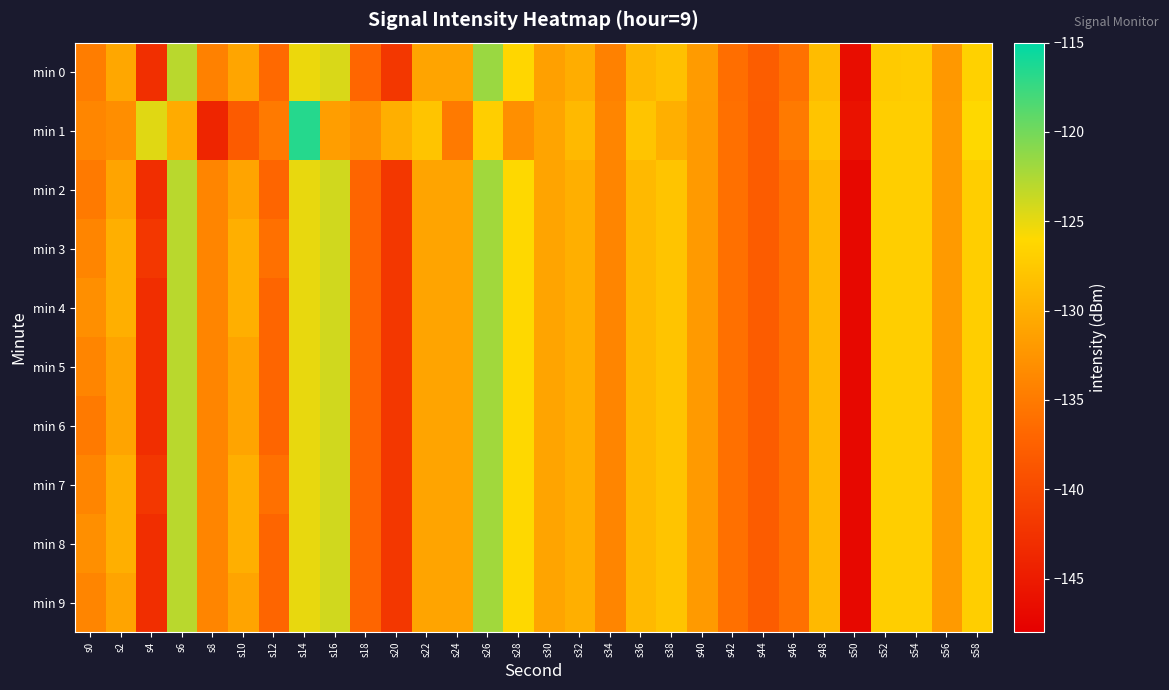

Reading left to right, extract all data points from this chart.

min 0: s0=-134.8	s2=-130.8	s4=-142.9	s6=-123.0	s8=-134.4	s10=-131.0	s12=-136.6	s14=-125.2	s16=-124.4	s18=-136.9	s20=-142.0	s22=-131.0	s24=-131.0	s26=-121.7	s28=-126.2	s30=-131.4	s32=-130.2	s34=-134.3	s36=-129.2	s38=-128.3	s40=-131.9	s42=-136.2	s44=-137.9	s46=-135.9	s48=-128.7	s50=-146.5	s52=-127.4	s54=-127.2	s56=-132.2	s58=-126.7
min 1: s0=-133.9	s2=-133.1	s4=-124.7	s6=-130.3	s8=-144.0	s10=-138.2	s12=-135.0	s14=-116.6	s16=-131.6	s18=-133.0	s20=-130.0	s22=-128.0	s24=-135.0	s26=-127.0	s28=-133.0	s30=-131.0	s32=-129.0	s34=-134.0	s36=-128.0	s38=-130.0	s40=-132.0	s42=-136.0	s44=-138.0	s46=-135.0	s48=-128.0	s50=-146.0	s52=-127.0	s54=-127.0	s56=-132.0	s58=-126.0
min 2: s0=-135.0	s2=-131.0	s4=-143.0	s6=-123.0	s8=-134.0	s10=-131.0	s12=-137.0	s14=-125.0	s16=-124.0	s18=-137.0	s20=-142.0	s22=-131.0	s24=-131.0	s26=-122.0	s28=-126.0	s30=-131.0	s32=-130.0	s34=-134.0	s36=-129.0	s38=-128.0	s40=-132.0	s42=-136.0	s44=-138.0	s46=-136.0	s48=-129.0	s50=-147.0	s52=-127.0	s54=-127.0	s56=-132.0	s58=-127.0
min 3: s0=-134.0	s2=-130.0	s4=-142.0	s6=-123.0	s8=-134.0	s10=-130.0	s12=-136.0	s14=-125.0	s16=-124.0	s18=-137.0	s20=-142.0	s22=-131.0	s24=-131.0	s26=-122.0	s28=-126.0	s30=-131.0	s32=-130.0	s34=-134.0	s36=-129.0	s38=-128.0	s40=-132.0	s42=-136.0	s44=-138.0	s46=-136.0	s48=-129.0	s50=-147.0	s52=-127.0	s54=-127.0	s56=-132.0	s58=-127.0
min 4: s0=-133.0	s2=-130.0	s4=-143.0	s6=-123.0	s8=-134.0	s10=-130.0	s12=-137.0	s14=-125.0	s16=-124.0	s18=-137.0	s20=-142.0	s22=-131.0	s24=-131.0	s26=-122.0	s28=-126.0	s30=-131.0	s32=-130.0	s34=-134.0	s36=-129.0	s38=-128.0	s40=-132.0	s42=-136.0	s44=-138.0	s46=-136.0	s48=-129.0	s50=-147.0	s52=-127.0	s54=-127.0	s56=-132.0	s58=-127.0
min 5: s0=-134.0	s2=-131.0	s4=-143.0	s6=-123.0	s8=-134.0	s10=-131.0	s12=-137.0	s14=-125.0	s16=-124.0	s18=-137.0	s20=-142.0	s22=-131.0	s24=-131.0	s26=-122.0	s28=-126.0	s30=-131.0	s32=-130.0	s34=-134.0	s36=-129.0	s38=-128.0	s40=-132.0	s42=-136.0	s44=-138.0	s46=-136.0	s48=-129.0	s50=-147.0	s52=-127.0	s54=-127.0	s56=-132.0	s58=-127.0
min 6: s0=-135.0	s2=-131.0	s4=-143.0	s6=-123.0	s8=-134.0	s10=-131.0	s12=-137.0	s14=-125.0	s16=-124.0	s18=-137.0	s20=-142.0	s22=-131.0	s24=-131.0	s26=-122.0	s28=-126.0	s30=-131.0	s32=-130.0	s34=-134.0	s36=-129.0	s38=-128.0	s40=-132.0	s42=-136.0	s44=-138.0	s46=-136.0	s48=-129.0	s50=-147.0	s52=-127.0	s54=-127.0	s56=-132.0	s58=-127.0
min 7: s0=-134.0	s2=-130.0	s4=-142.0	s6=-123.0	s8=-134.0	s10=-130.0	s12=-136.0	s14=-125.0	s16=-124.0	s18=-137.0	s20=-142.0	s22=-131.0	s24=-131.0	s26=-122.0	s28=-126.0	s30=-131.0	s32=-130.0	s34=-134.0	s36=-129.0	s38=-128.0	s40=-132.0	s42=-136.0	s44=-138.0	s46=-136.0	s48=-129.0	s50=-147.0	s52=-127.0	s54=-127.0	s56=-132.0	s58=-127.0
min 8: s0=-133.0	s2=-130.0	s4=-143.0	s6=-123.0	s8=-134.0	s10=-130.0	s12=-137.0	s14=-125.0	s16=-124.0	s18=-137.0	s20=-142.0	s22=-131.0	s24=-131.0	s26=-122.0	s28=-126.0	s30=-131.0	s32=-130.0	s34=-134.0	s36=-129.0	s38=-128.0	s40=-132.0	s42=-136.0	s44=-138.0	s46=-136.0	s48=-129.0	s50=-147.0	s52=-127.0	s54=-127.0	s56=-132.0	s58=-127.0
min 9: s0=-134.0	s2=-131.0	s4=-143.0	s6=-123.0	s8=-134.0	s10=-131.0	s12=-137.0	s14=-125.0	s16=-124.0	s18=-137.0	s20=-142.0	s22=-131.0	s24=-131.0	s26=-122.0	s28=-126.0	s30=-131.0	s32=-130.0	s34=-134.0	s36=-129.0	s38=-128.0	s40=-132.0	s42=-136.0	s44=-138.0	s46=-136.0	s48=-129.0	s50=-147.0	s52=-127.0	s54=-127.0	s56=-132.0	s58=-127.0